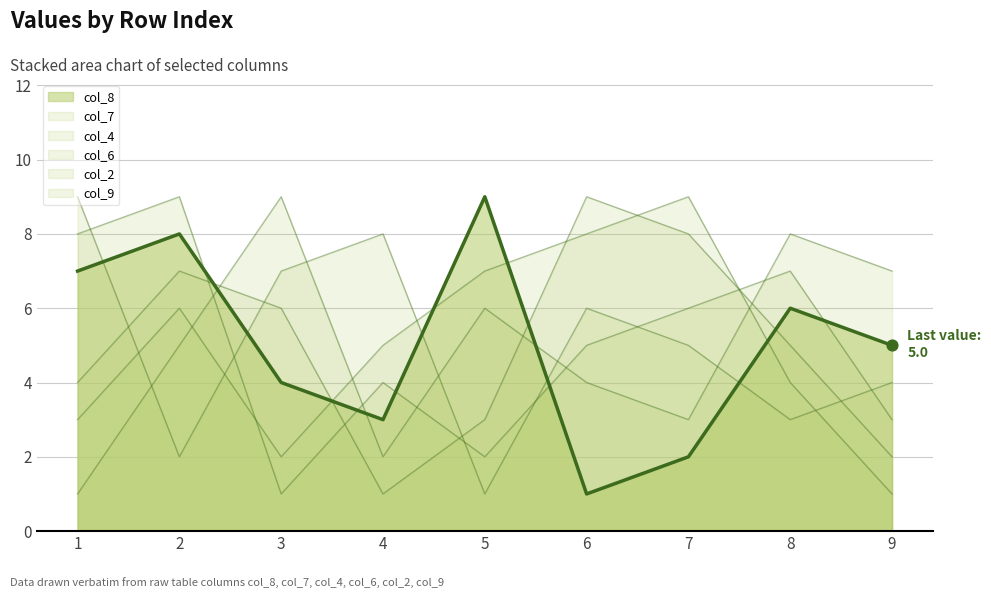

Is the value of col_6 line at 8 greater than the value of col_2 line at 1?

No